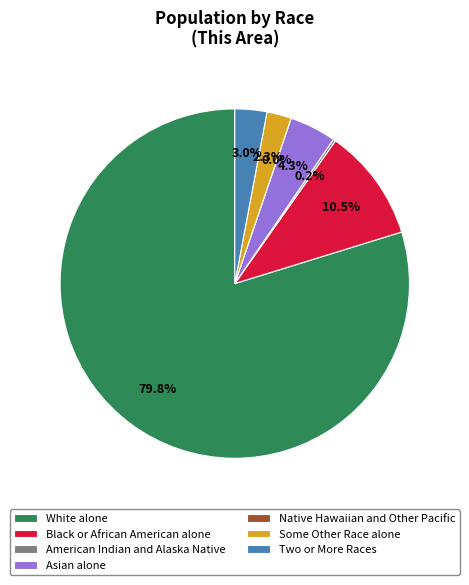

Rank the categories by value from highest to lowest.

White alone, Black or African American alone, Asian alone, Two or More Races, Some Other Race alone, American Indian and Alaska Native, Native Hawaiian and Other Pacific